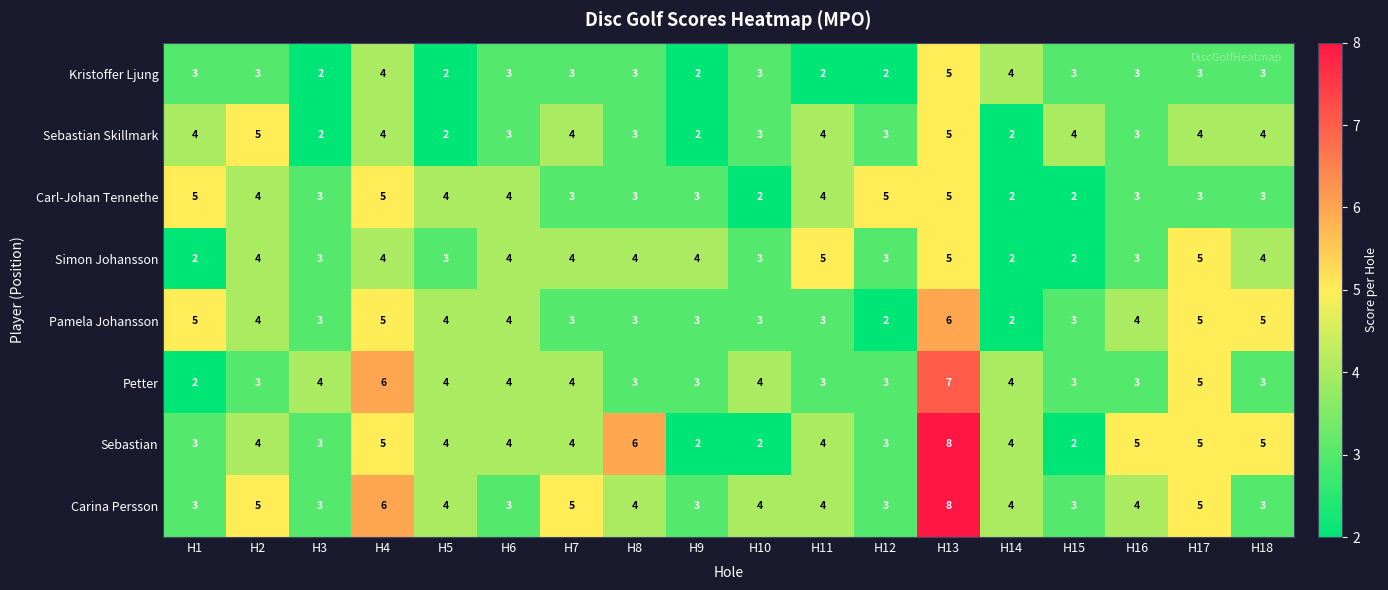

What is the minimum value shown in the chart?

2